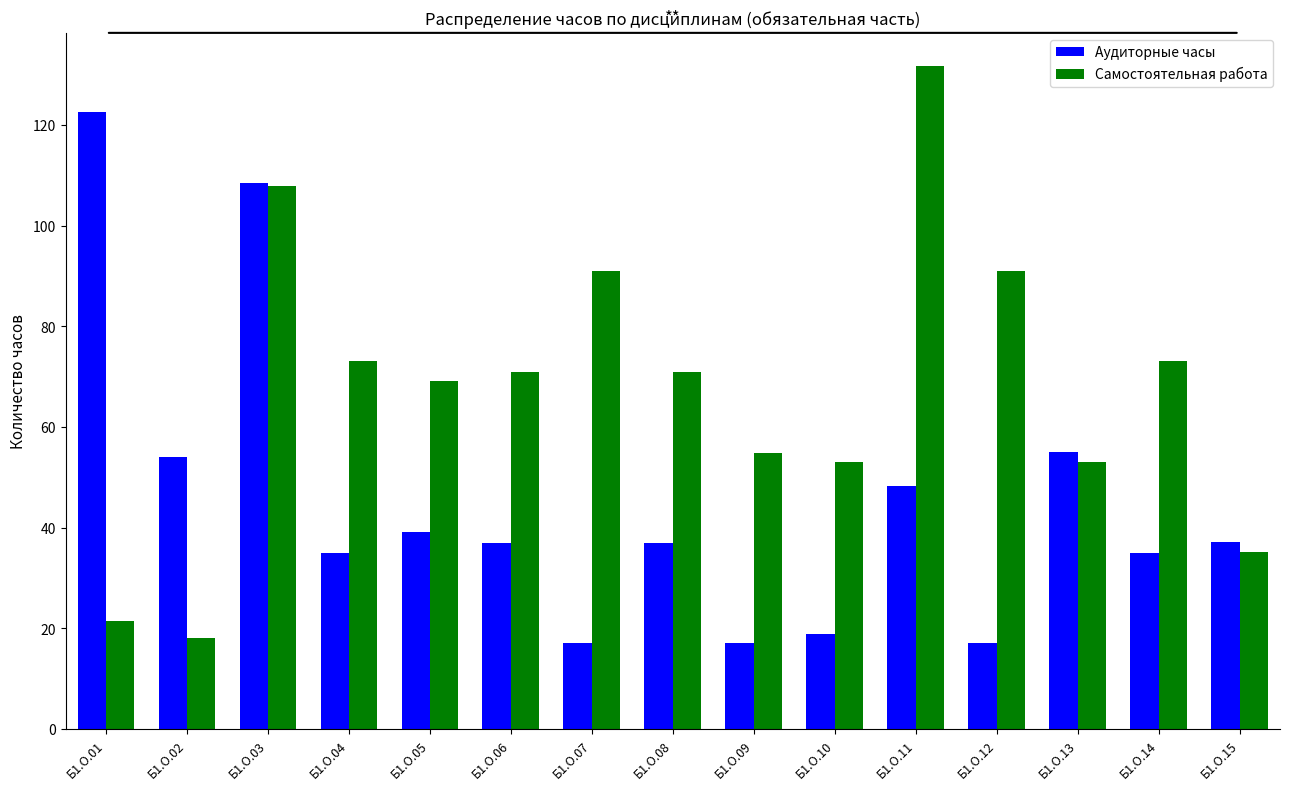

What is the sum of all Аудиторные часы values?

679.1